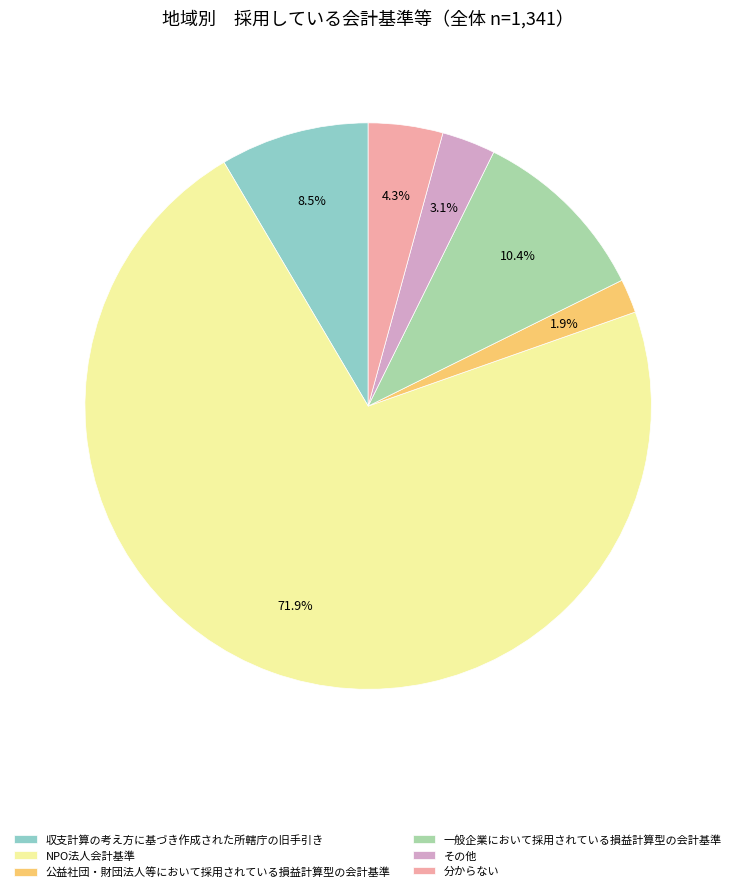

To the nearest percent, what is the difference between the largest and smallest slice percentages?

70%